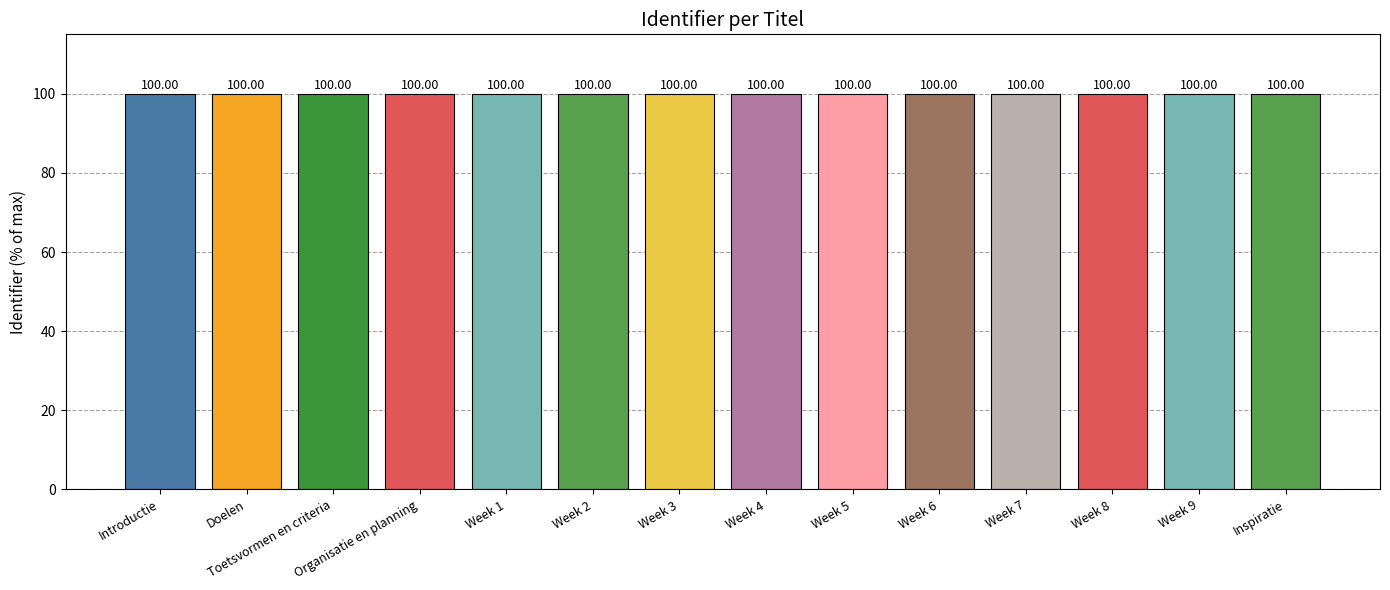

What is the sum of all values?

1400.0